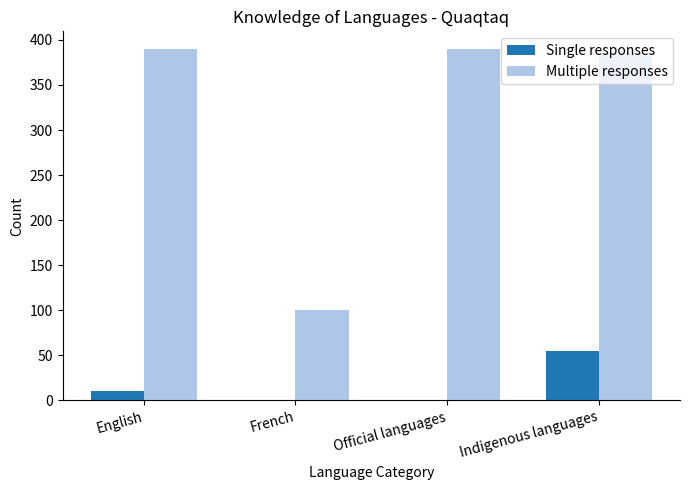

True or false: Single responses has a value of -17 at Official languages.

False